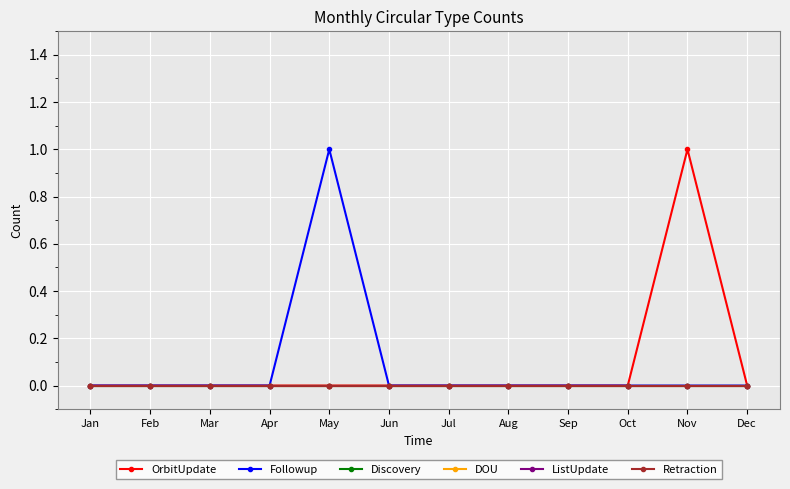

Reading left to right, extract all data points from this chart.

OrbitUpdate: 0	0	0	0	0	0	0	0	0	0	1	0
Followup: 0	0	0	0	1	0	0	0	0	0	0	0
Discovery: 0	0	0	0	0	0	0	0	0	0	0	0
DOU: 0	0	0	0	0	0	0	0	0	0	0	0
ListUpdate: 0	0	0	0	0	0	0	0	0	0	0	0
Retraction: 0	0	0	0	0	0	0	0	0	0	0	0